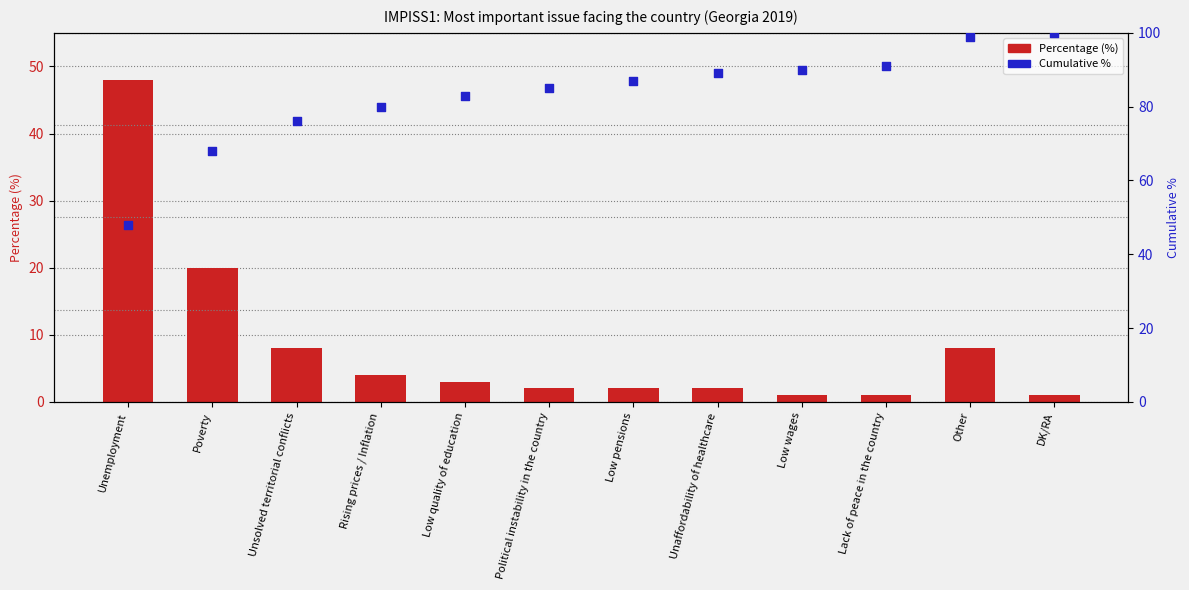

Which series reaches the maximum Y coordinate?

Cumulative %